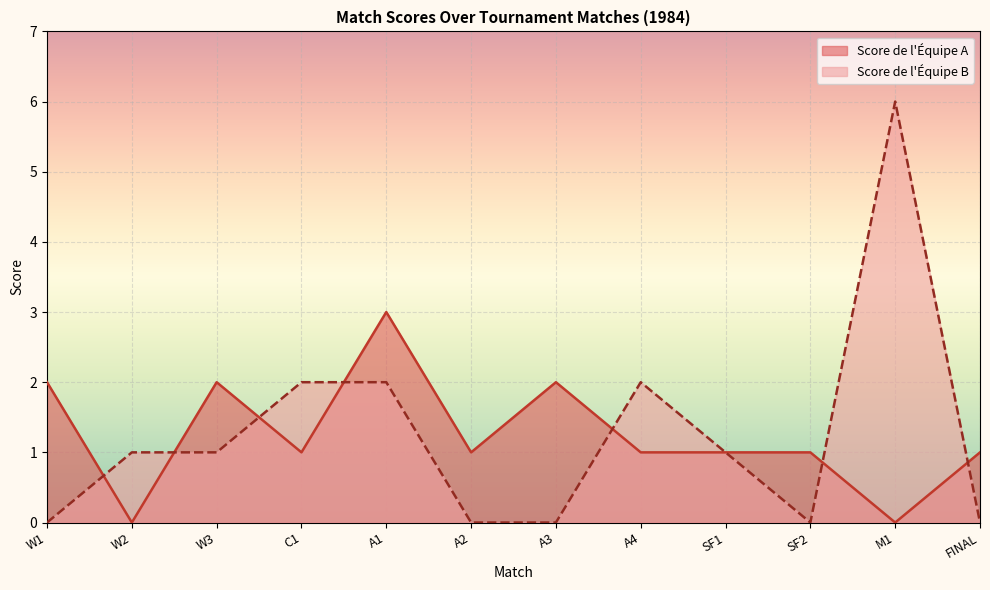

What position from the left is W2?

2